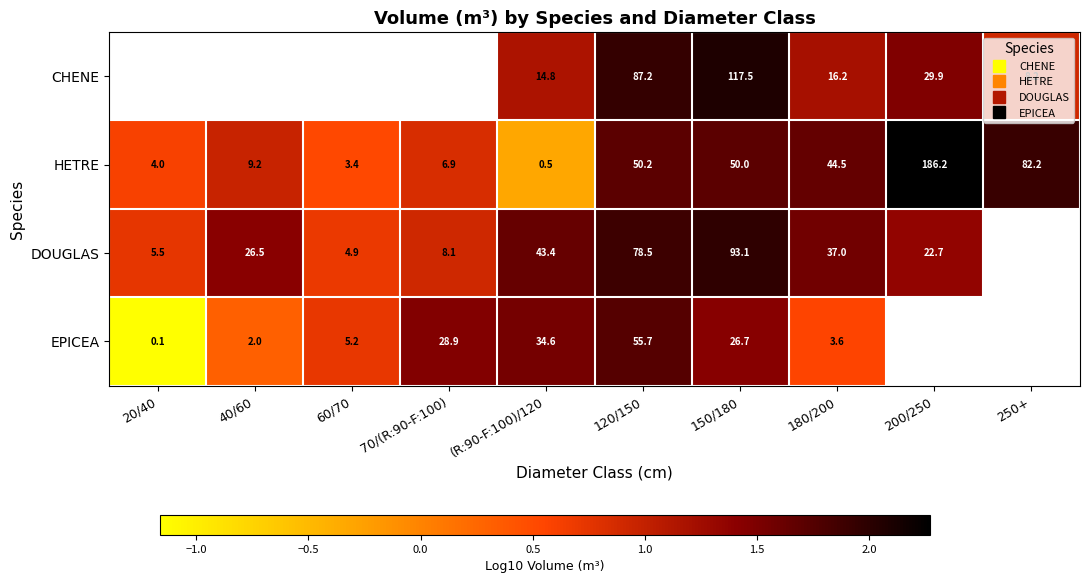

What is the spread (max minus min) of values at 250+?

1.0